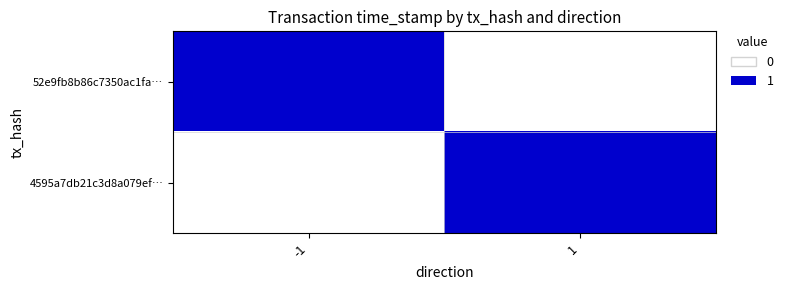

How many distinct data groups are displayed?

2